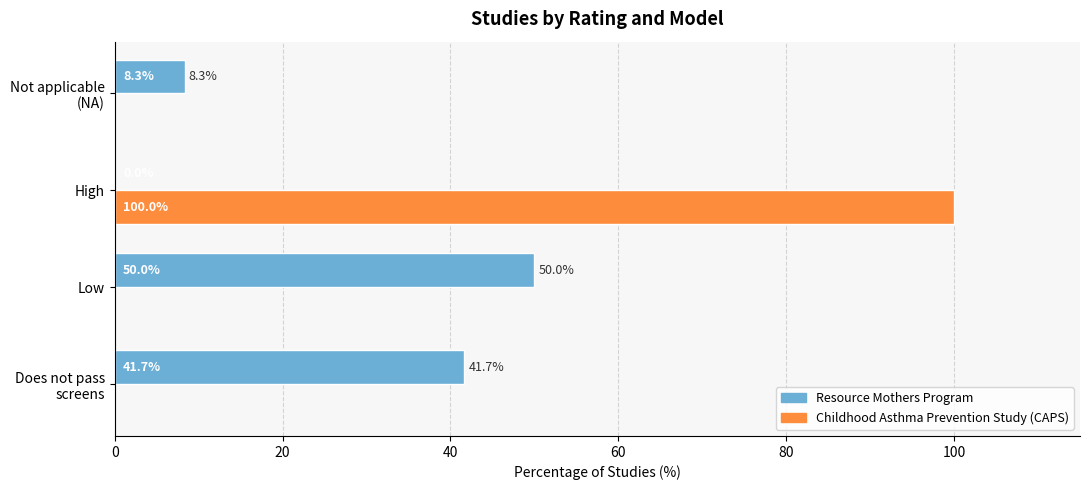

What is the total value across all series at High?

100.0